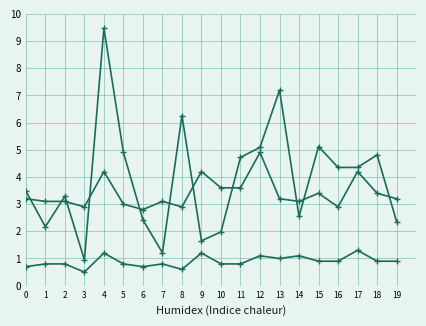

Count the number of categories in the chart.

20